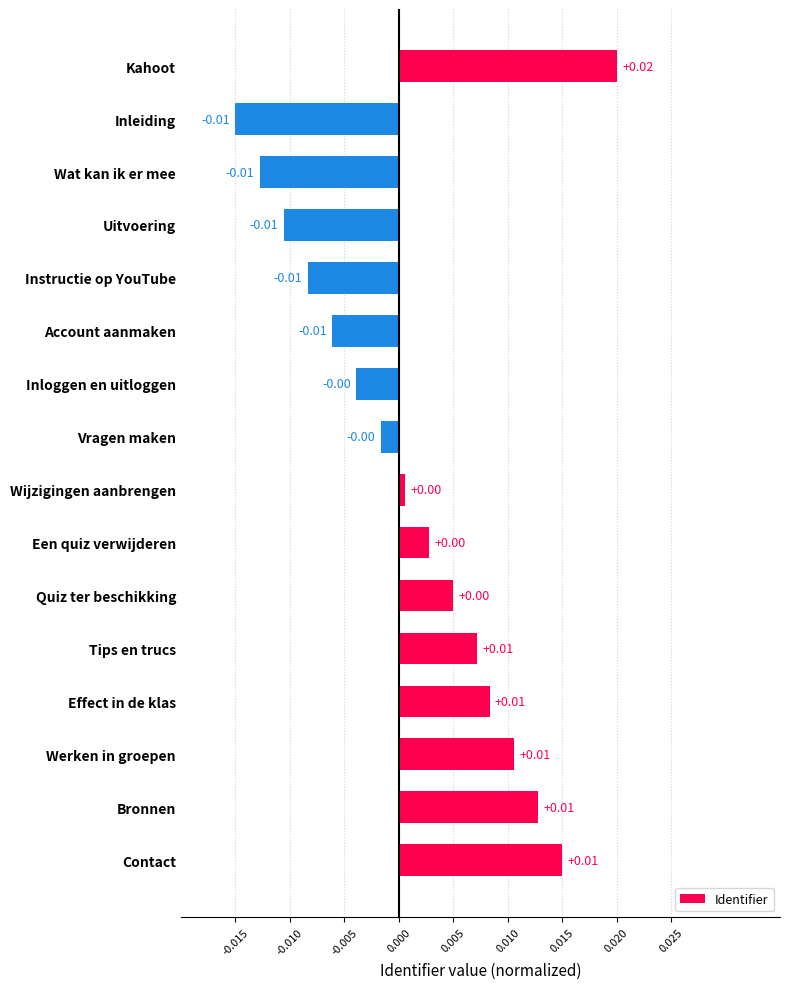

What is the label of the 15th bar from the bottom?

Inleiding